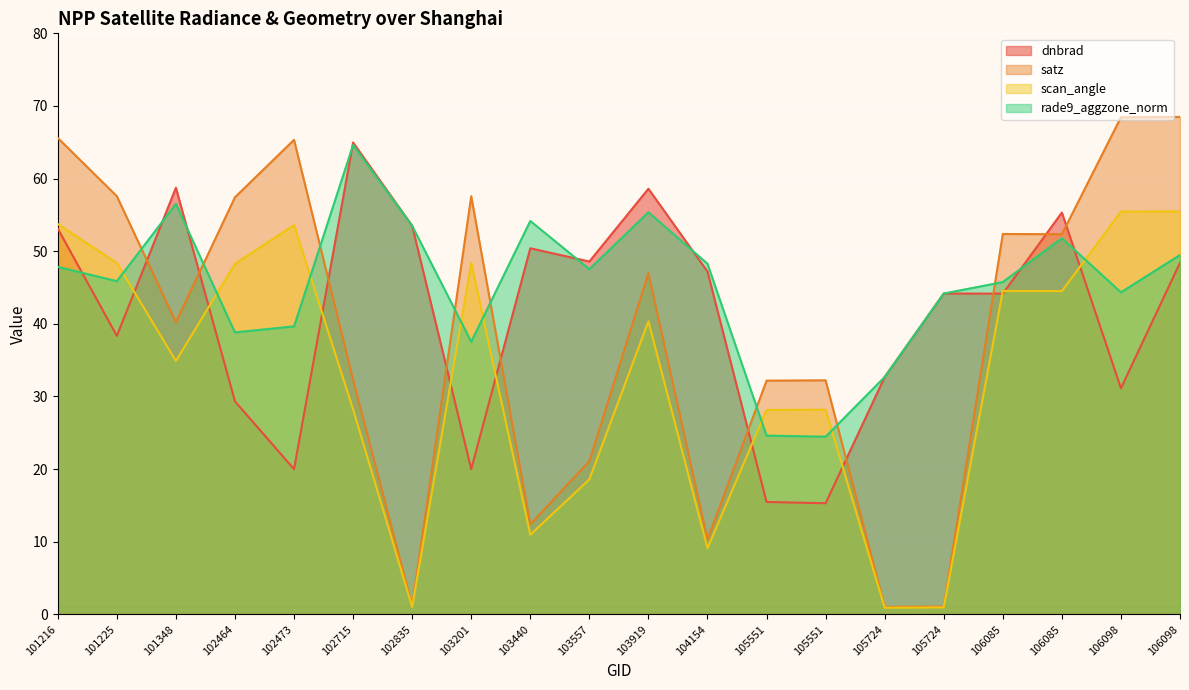

True or false: rade9_aggzone_norm has more than 2 interior local peaks.

True